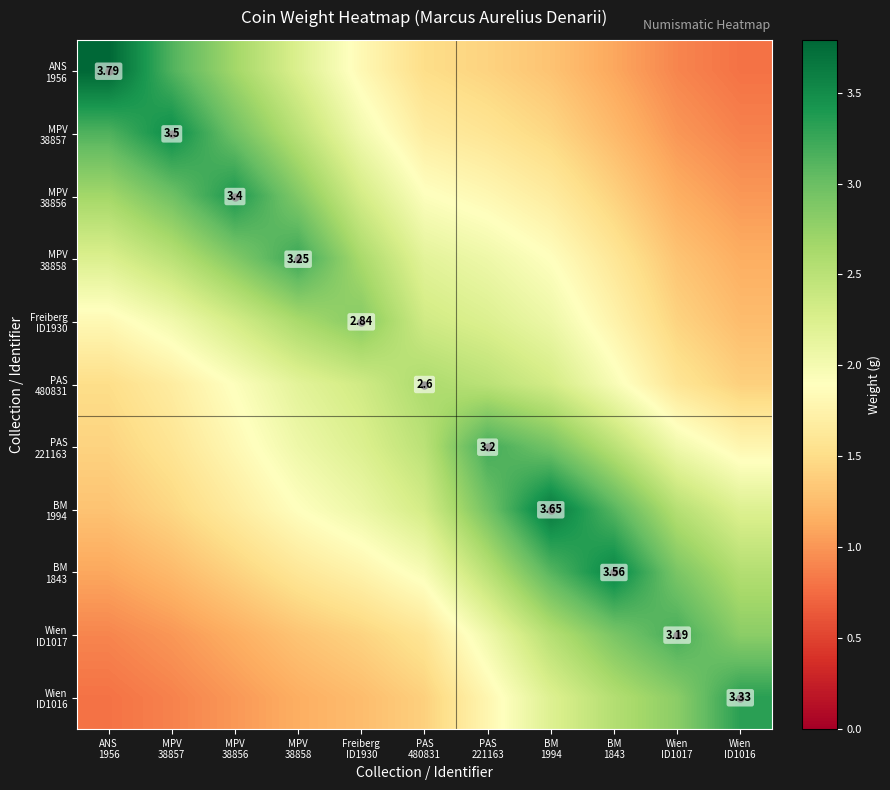

True or false: PAS 480831 has a value of 1.5 at ANS 1956.

True